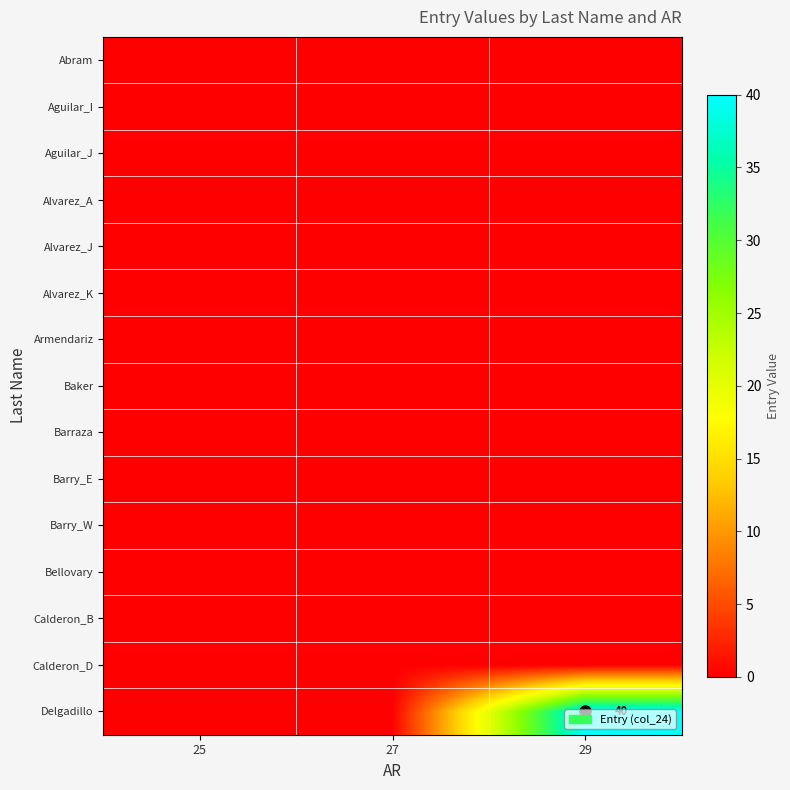

True or false: Delgadillo has a value of 40 at 29.

True